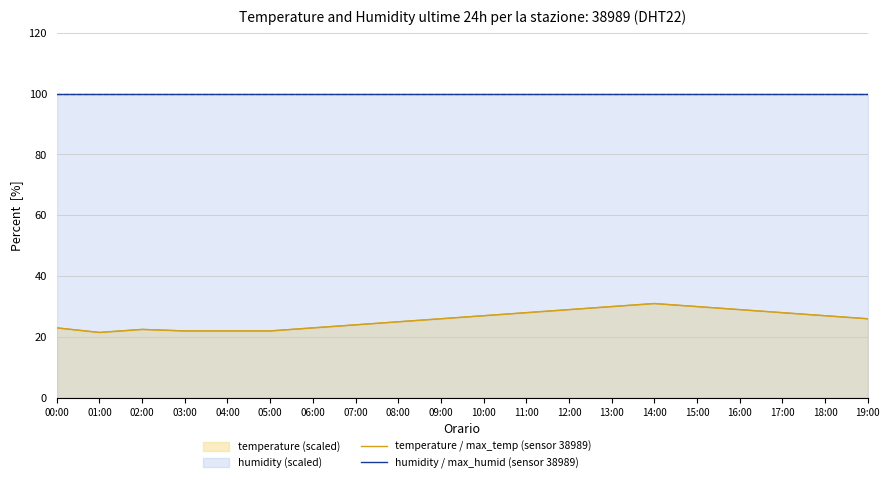

What position from the right is 16:00?

4